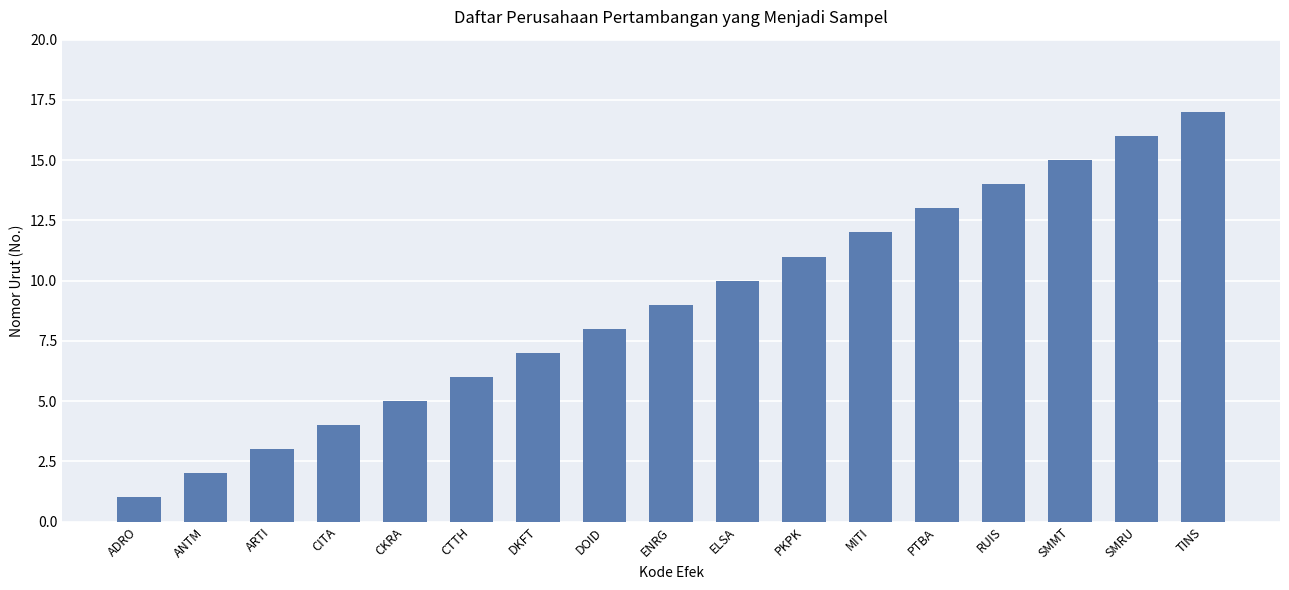

At which label is the value closest to 9?

ENRG